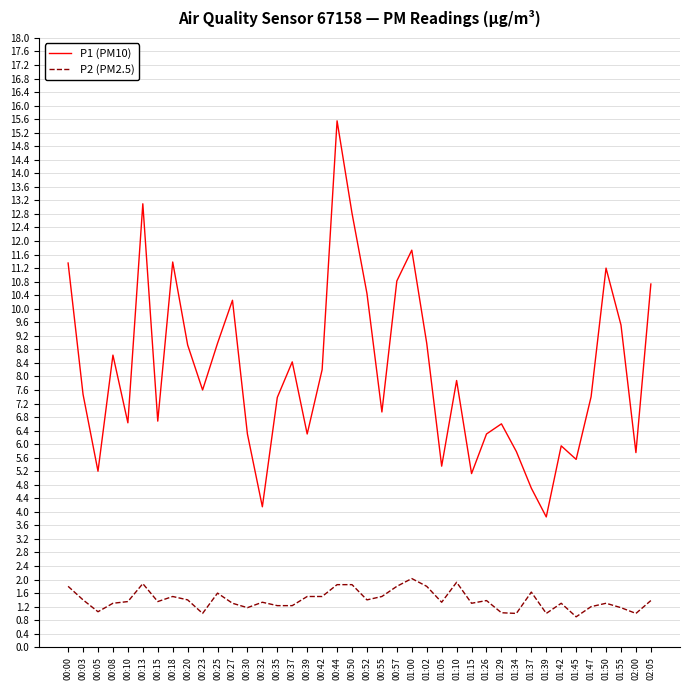

True or false: P1 (PM10) and P2 (PM2.5) intersect in this chart.

False